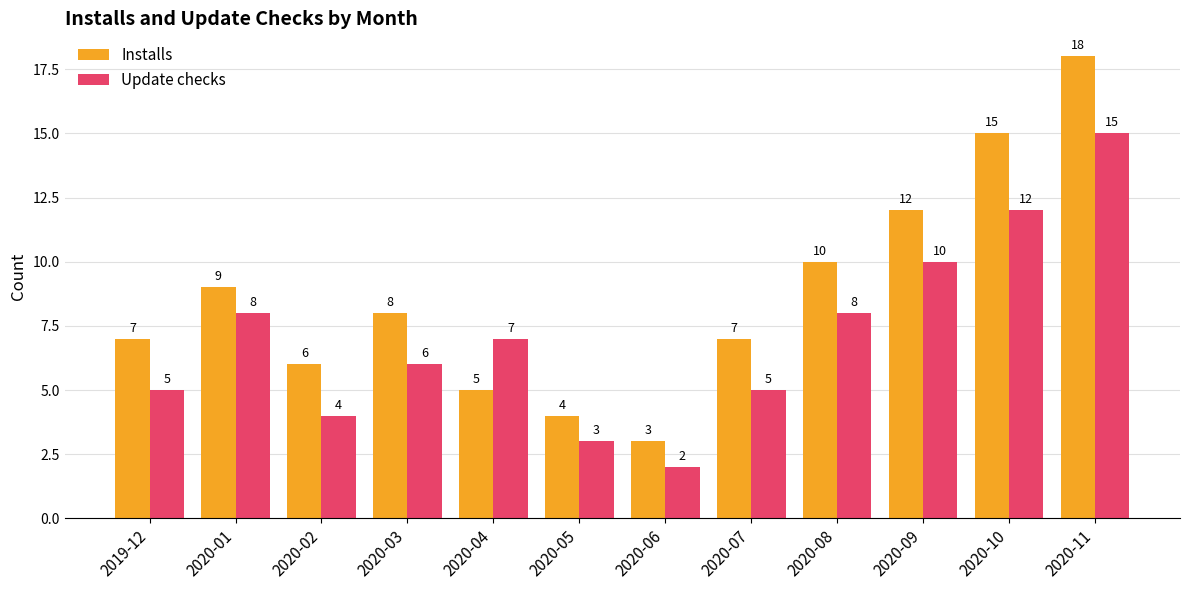

At 2019-12, list the series in order from smallest to largest.

Update checks, Installs